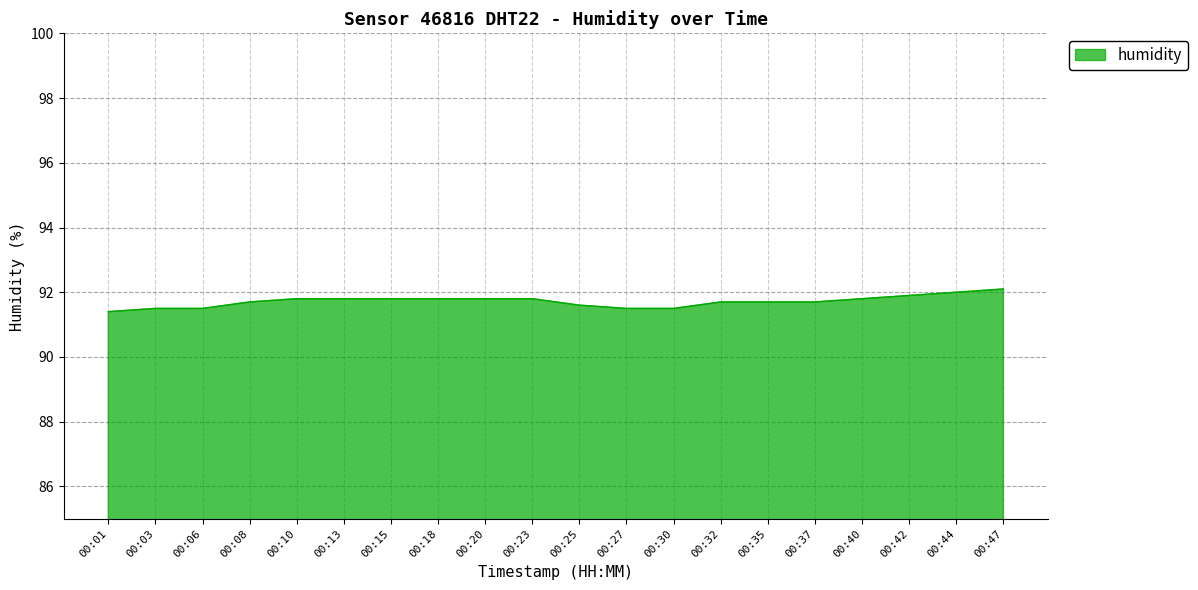

Reading right to left, transcribe all the data shown in this chart.

00:47=92.1	00:44=92.0	00:42=91.9	00:40=91.8	00:37=91.7	00:35=91.7	00:32=91.7	00:30=91.5	00:27=91.5	00:25=91.6	00:23=91.8	00:20=91.8	00:18=91.8	00:15=91.8	00:13=91.8	00:10=91.8	00:08=91.7	00:06=91.5	00:03=91.5	00:01=91.4